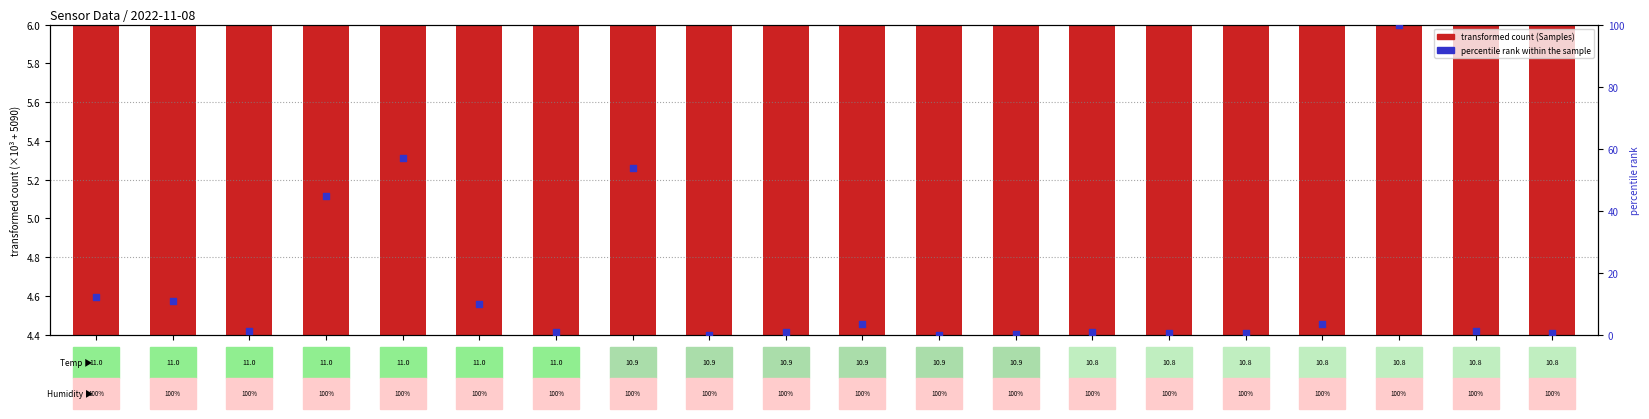

Which series contains the highest Y value?

percentile rank within the sample